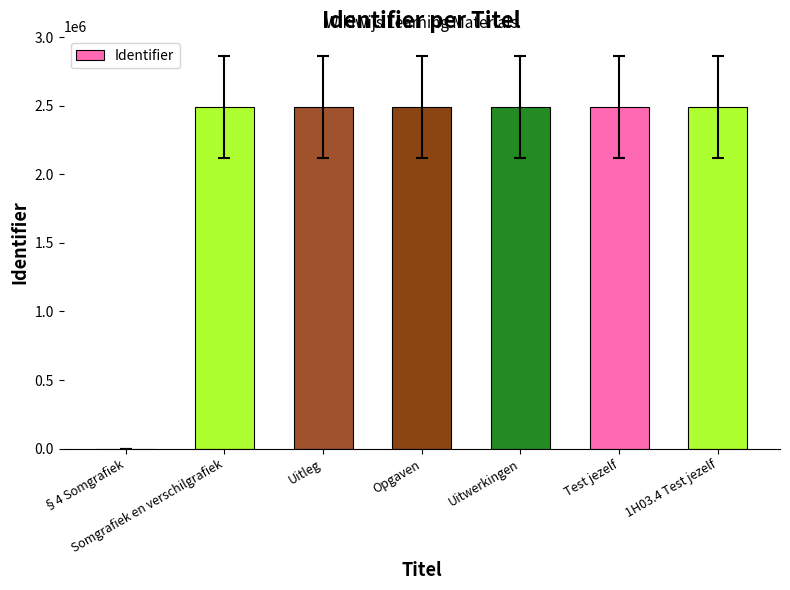

What is the change in value from §4 Somgrafiek to Uitwerkingen?

+2491191